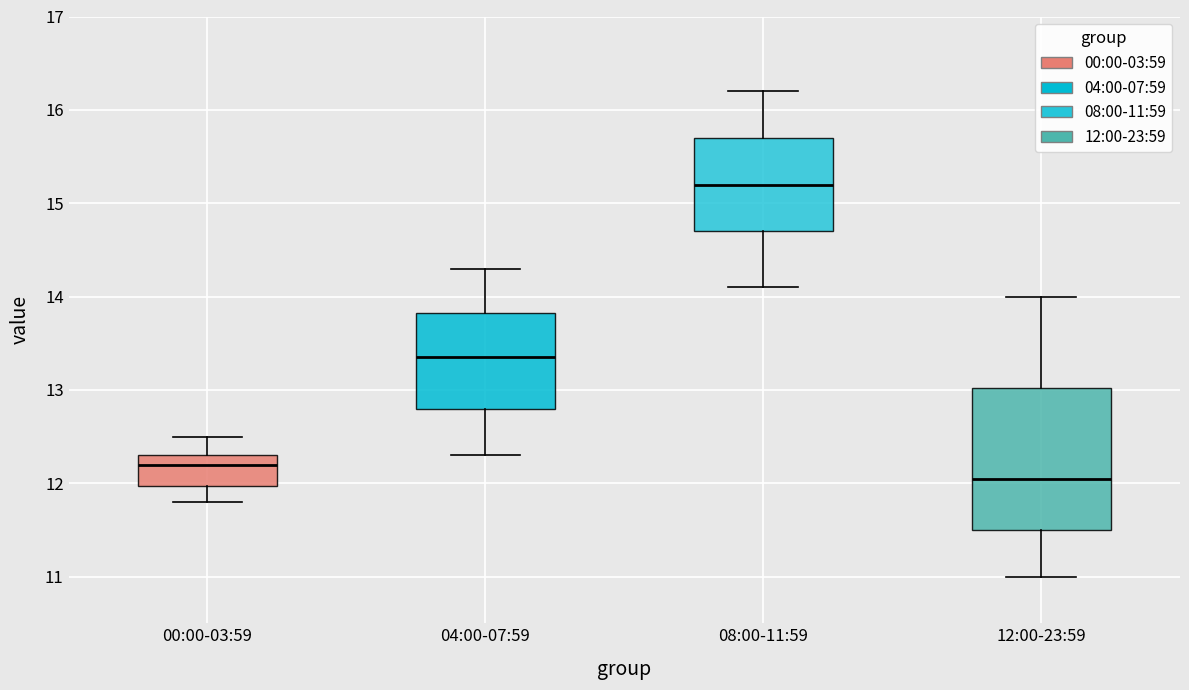

Which box is the tallest, from its lower edge to its upper edge?

12:00-23:59